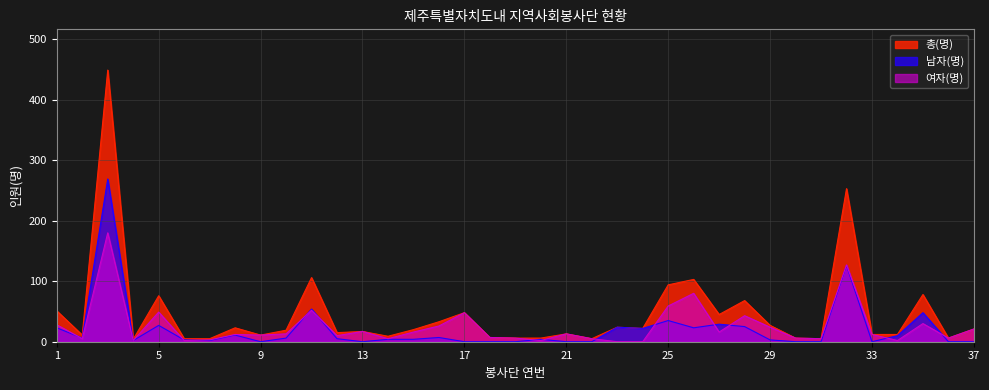

Which series has the largest total across all categories?

총(명)